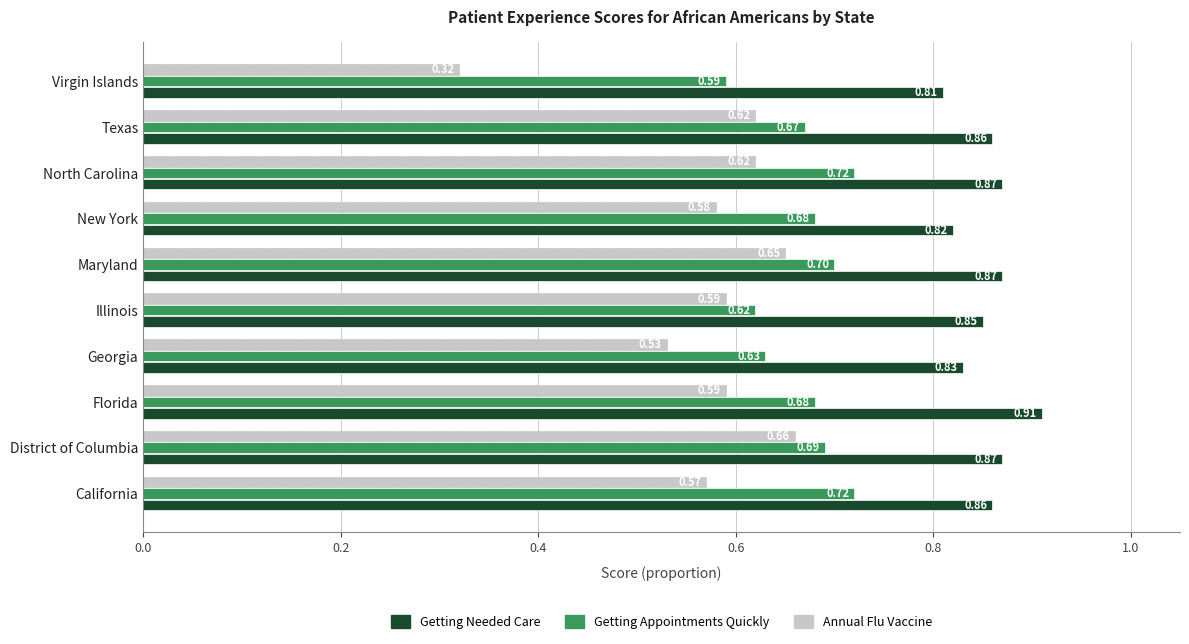

Where is Annual Flu Vaccine nearest to the value 0?

Virgin Islands